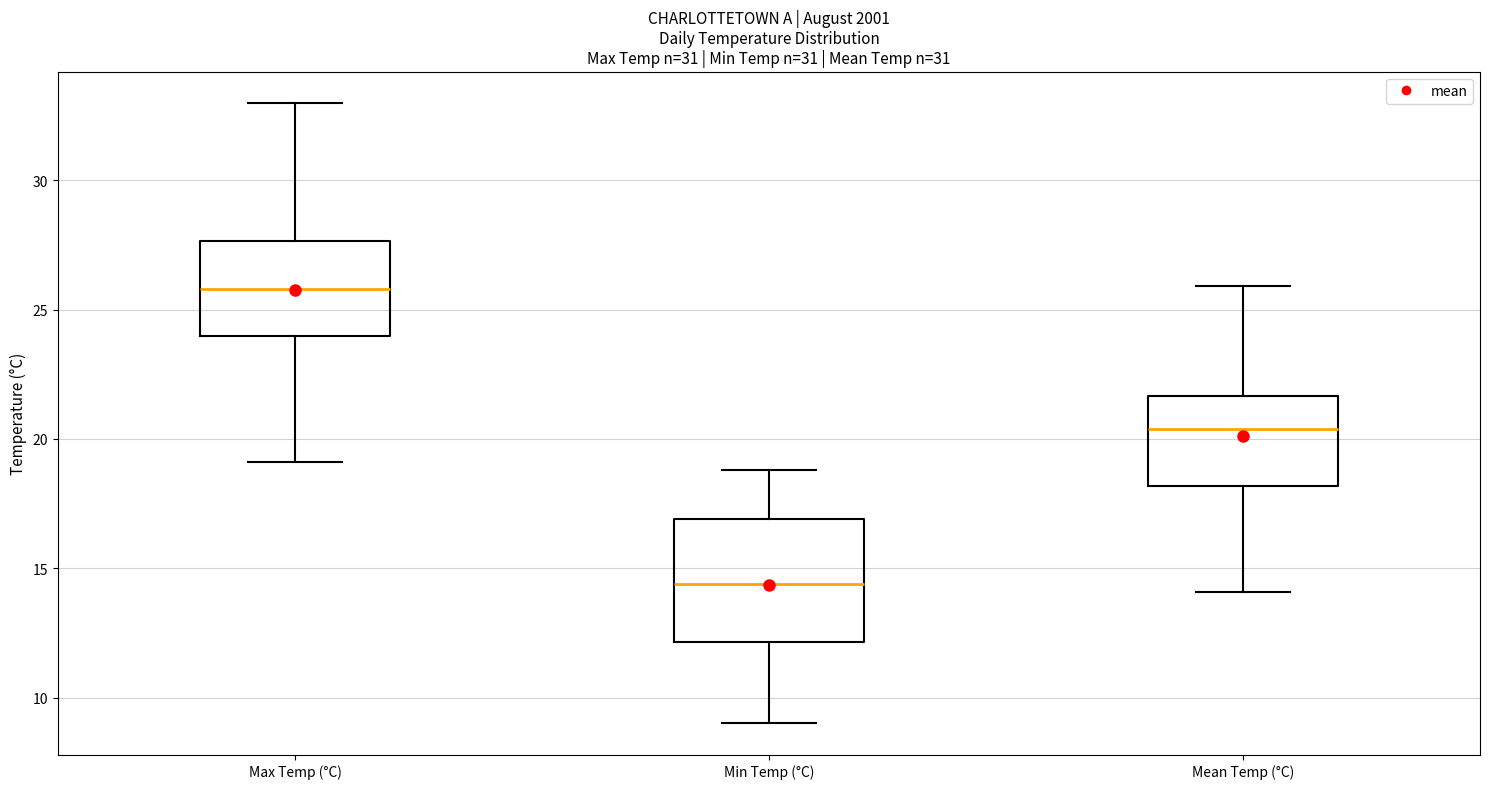

Reading left to right, transcribe this box plot: for each box, give where its median line is, the range the box spans, and where its two whiskers end, as read against the y-axis. The values are not printed on the chart, so give them approximately, as read against the axis.

Max Temp (°C): median 26.0, box 24.0 to 27.5, whiskers 19.0 to 33.0
Min Temp (°C): median 14.5, box 12.0 to 17.0, whiskers 9.0 to 19.0
Mean Temp (°C): median 20.5, box 18.0 to 21.5, whiskers 14.0 to 26.0